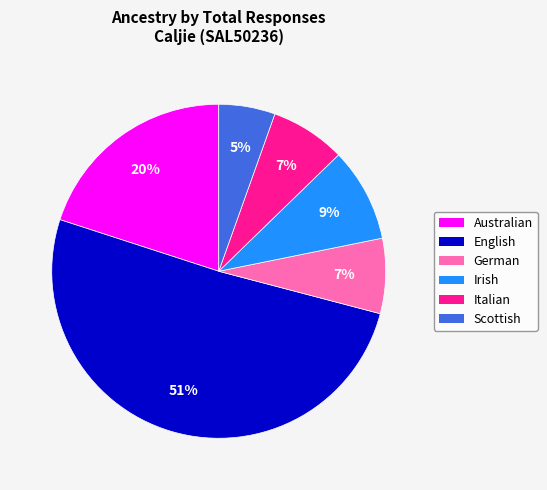

To the nearest percent, what is the combined percentage of German and Australian?

27%